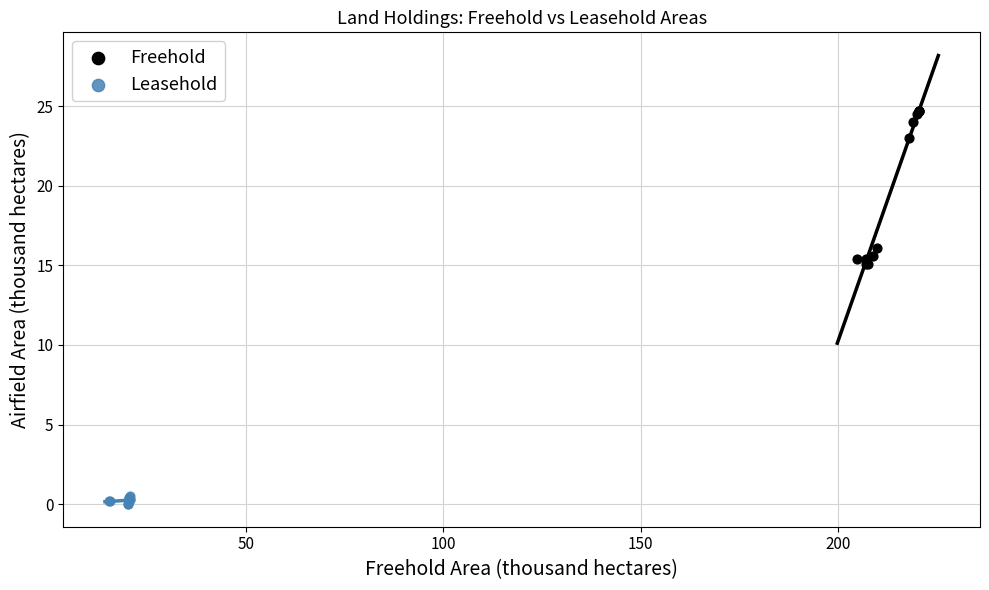

Which series contains the highest Y value?

Freehold